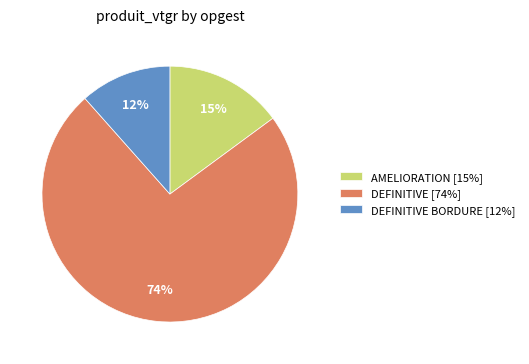

What is the ratio of the value at DEFINITIVE [74%] to the value at AMELIORATION [15%]?

4.9